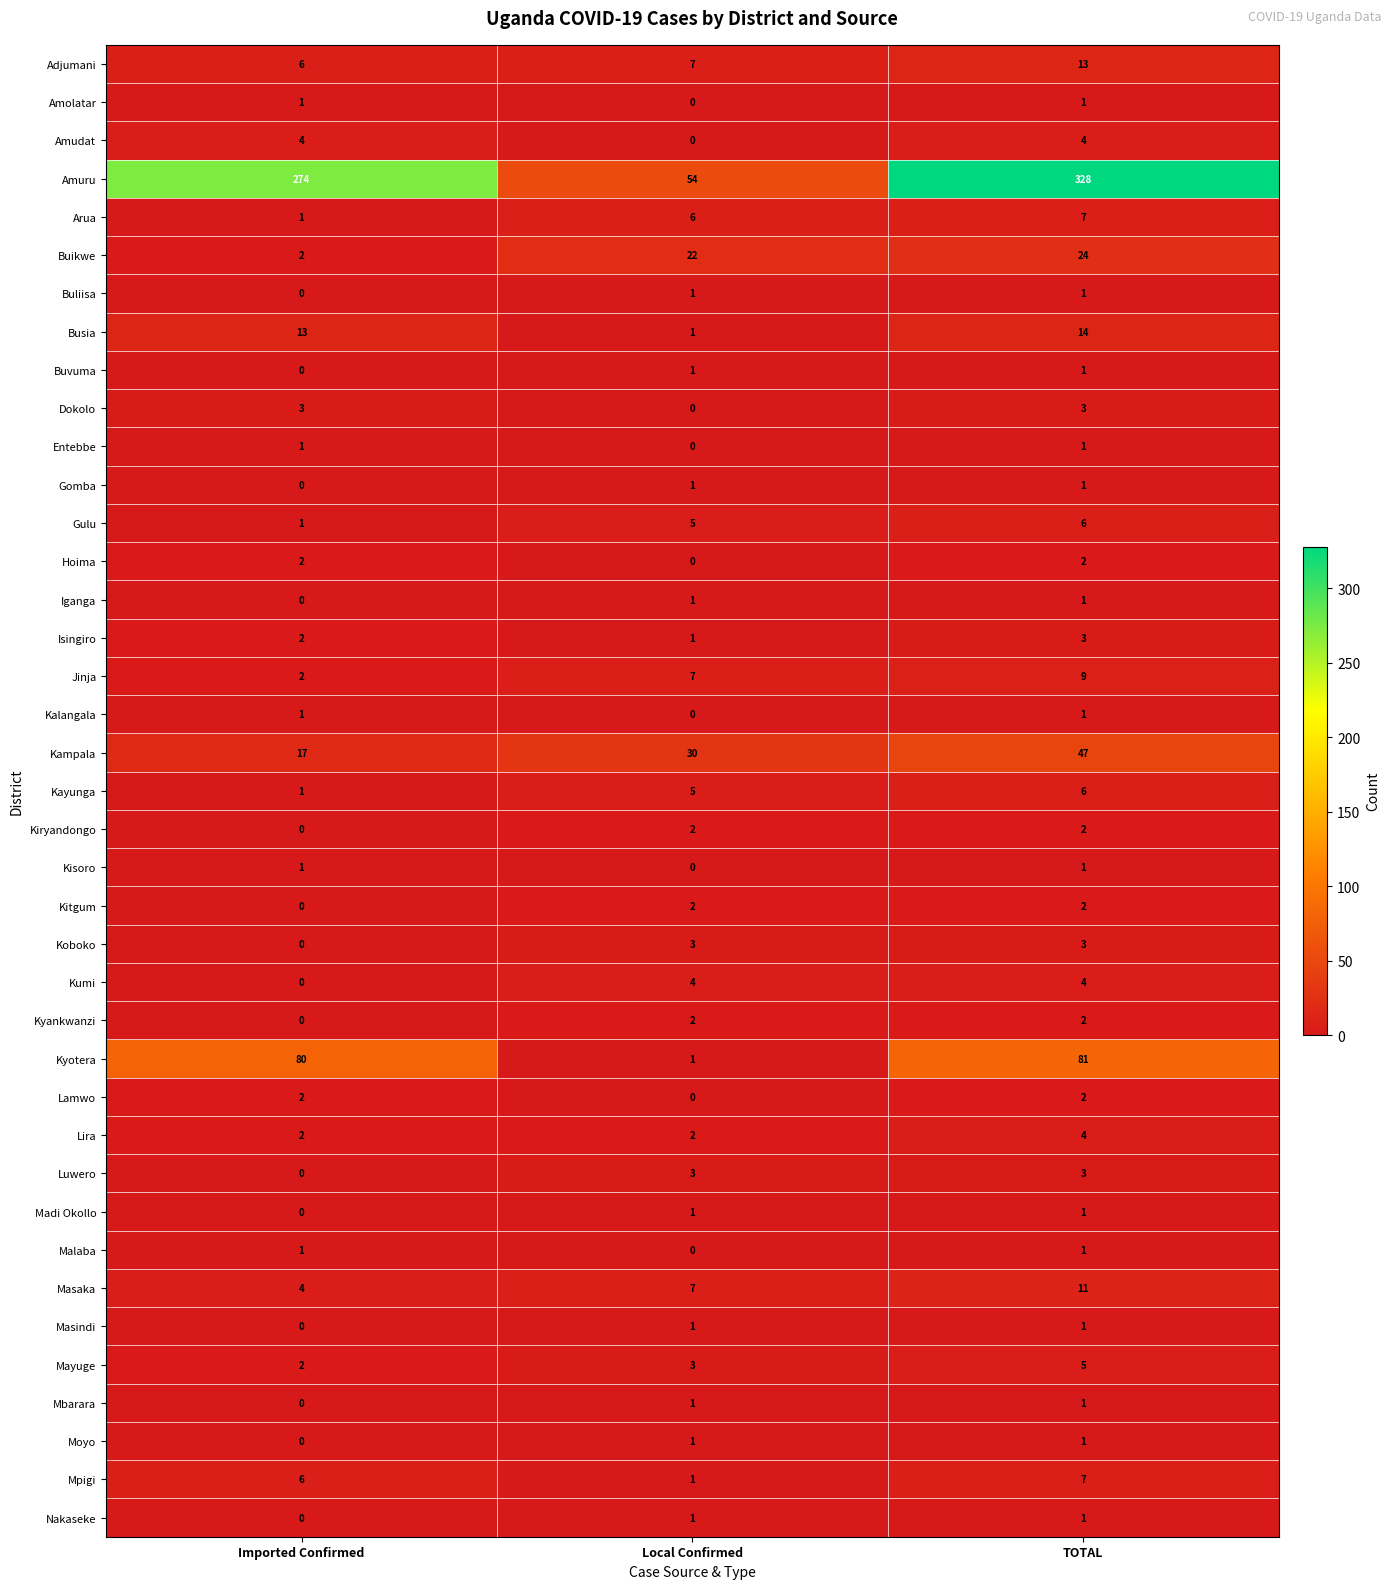

True or false: Kumi has a value of 4 at TOTAL.

True